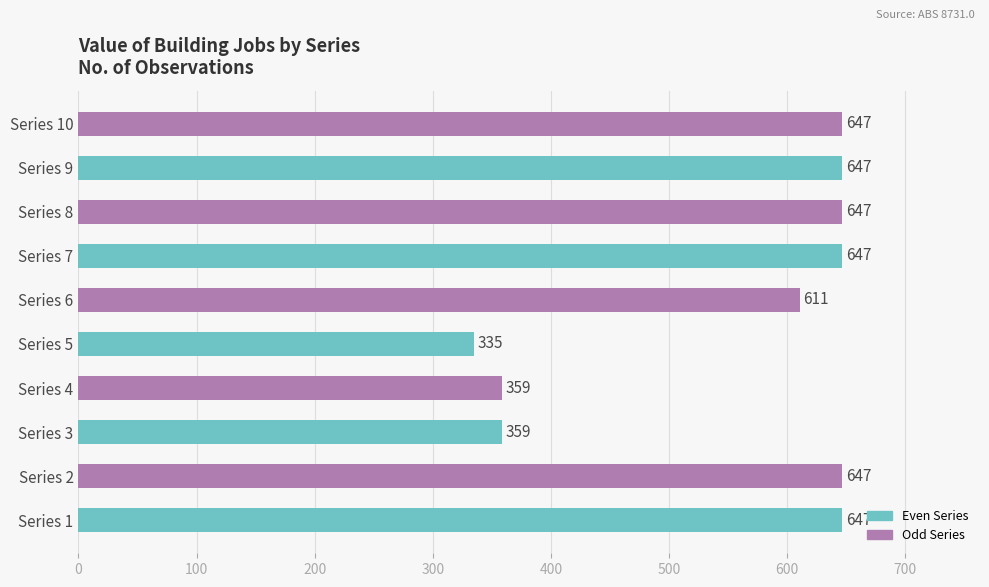

How many categories are shown in the chart?

10